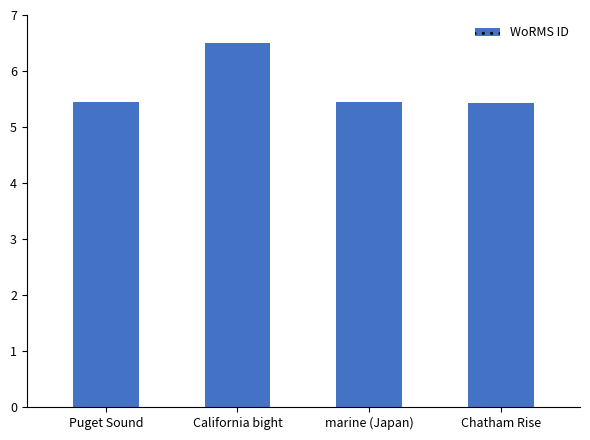

How many categories are shown in the chart?

4